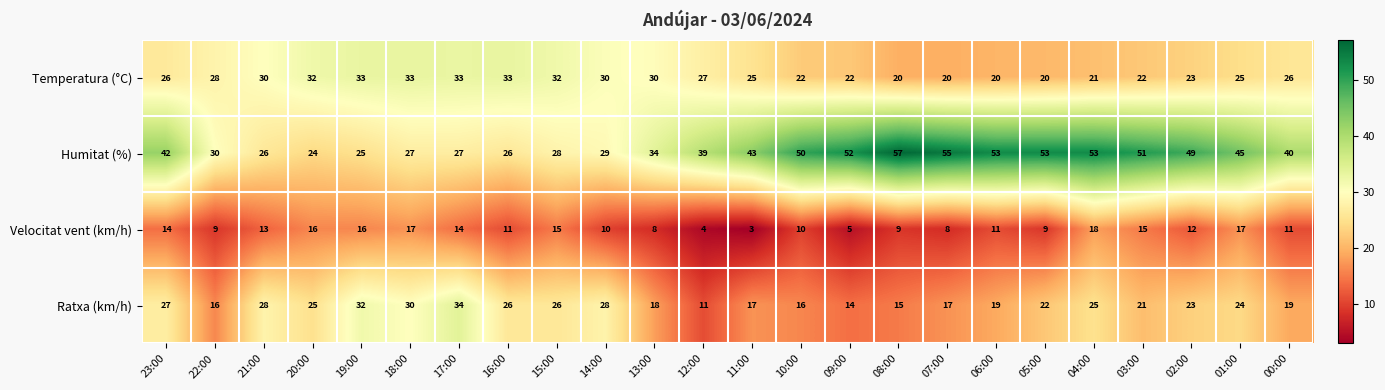

What is the maximum value shown in the chart?

57